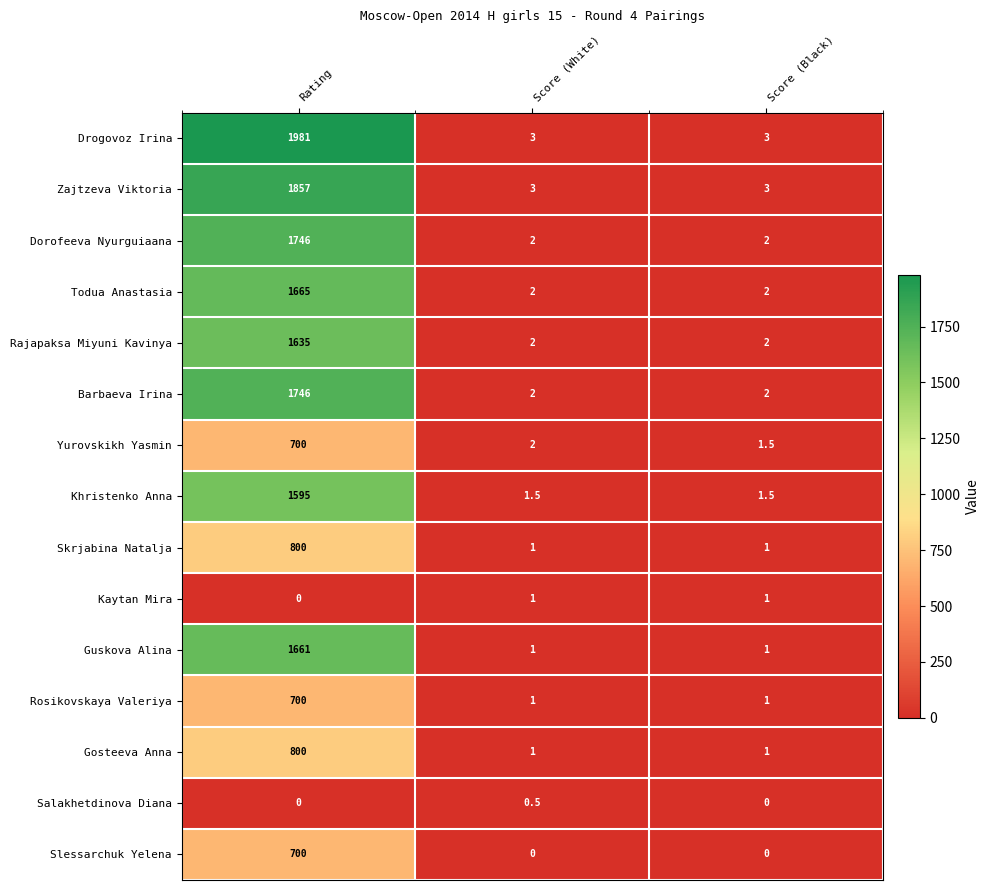

Which category has the highest value across all series?

Rating